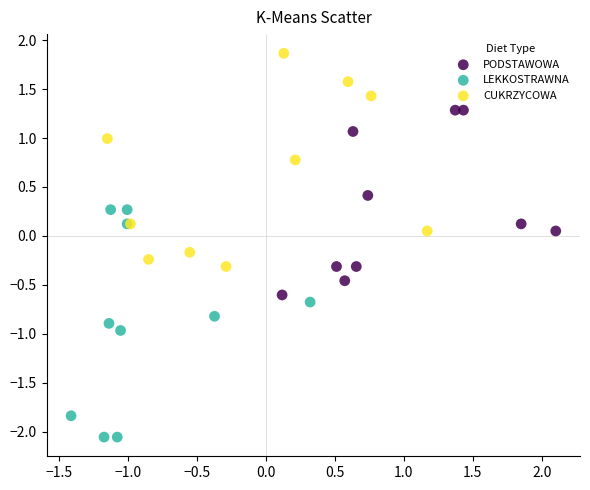

Which series contains the highest Y value?

CUKRZYCOWA